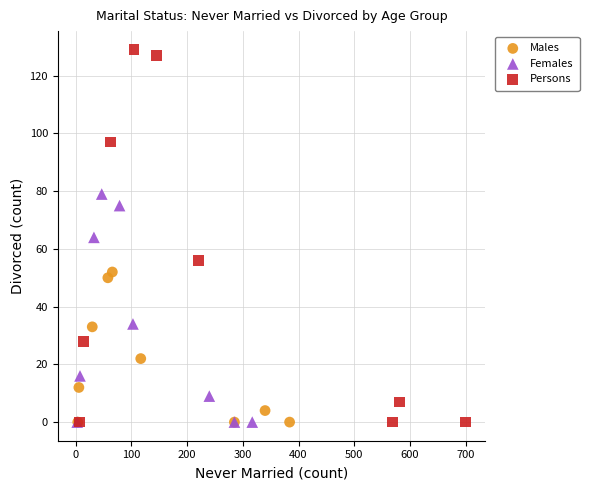

Which series has the widest spread of Y values?

Persons